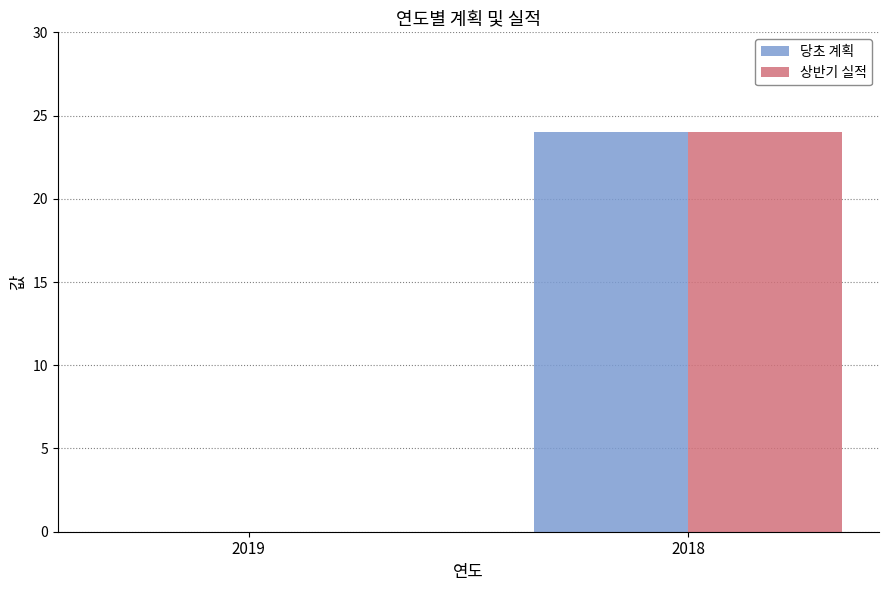

Is the value of 상반기 실적 at 2019 greater than the value of 당초 계획 at 2018?

No